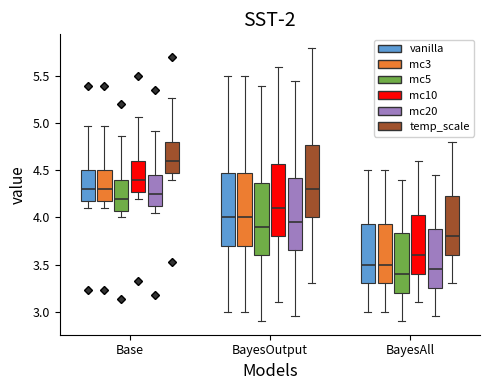

Which box's median line is the lowest?

BayesAll (mc5)